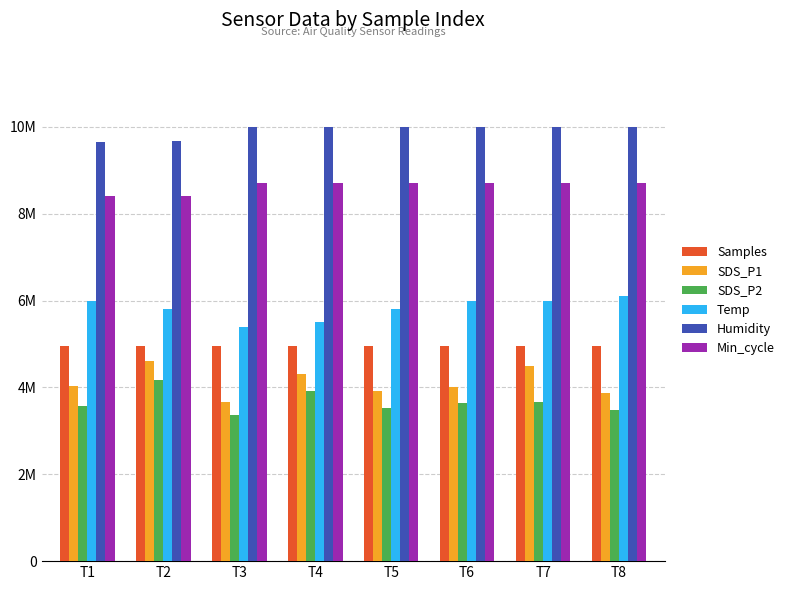

Rank the categories by Humidity value from highest to lowest.

T3, T4, T5, T6, T7, T8, T2, T1